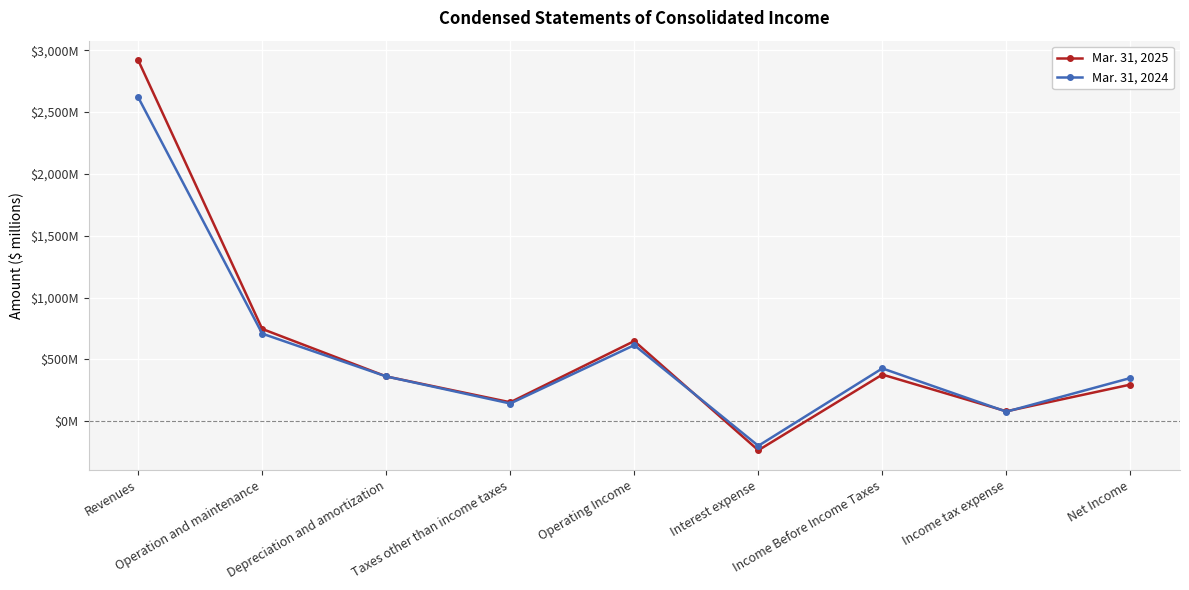

True or false: Mar. 31, 2024 has more than 2 interior local peaks.

False